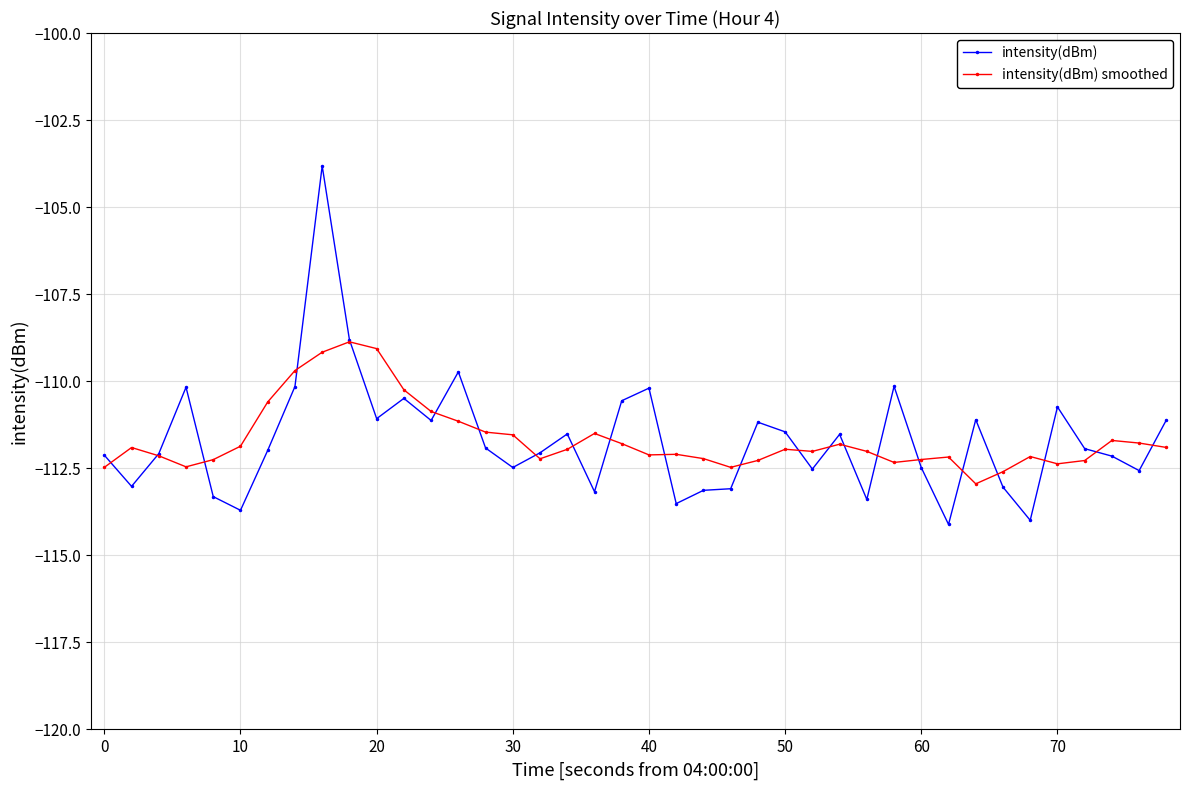

How many data points in intensity(dBm) smoothed are above -111?

7